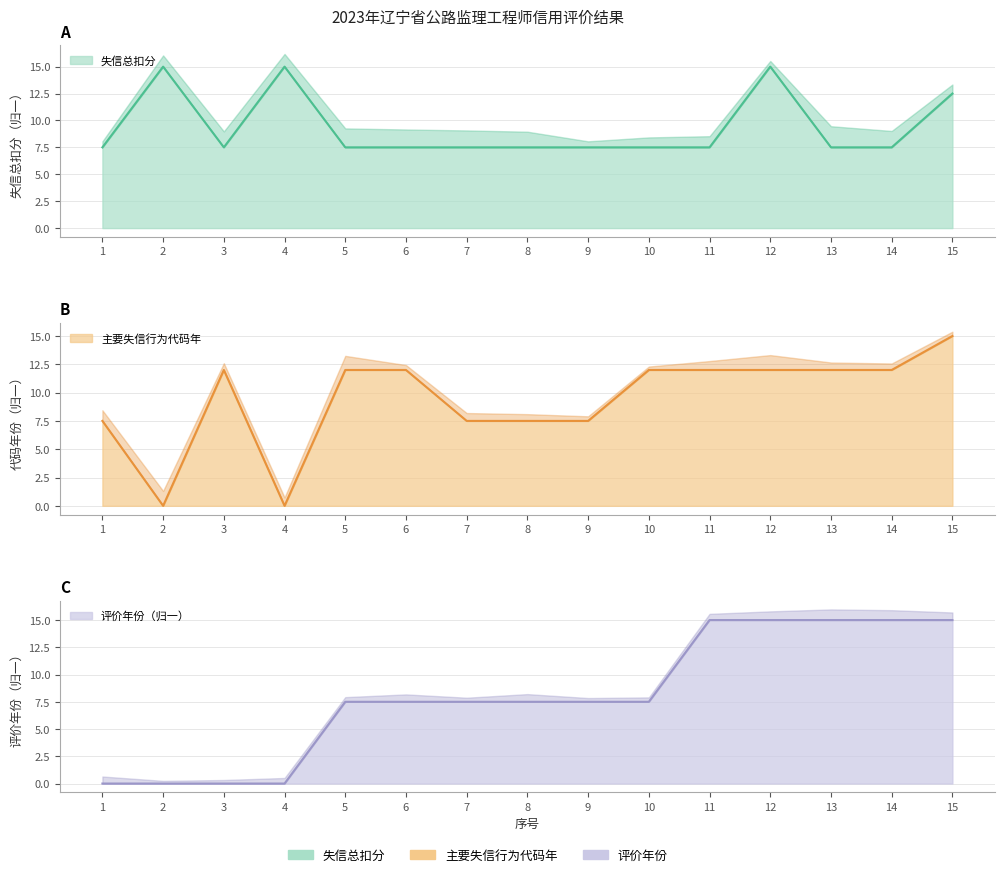

How many values in the 主要失信行为代码 series exceed 12?

1